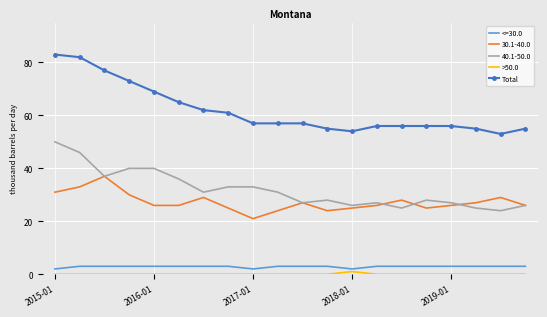

Which series has the largest total across all categories?

Total